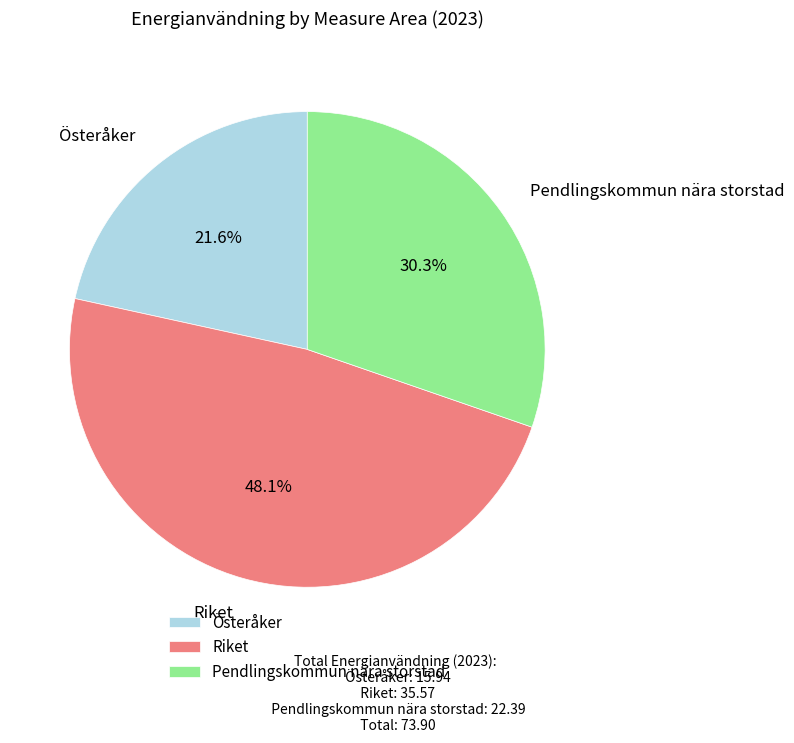

Does any single category account for the majority?

No